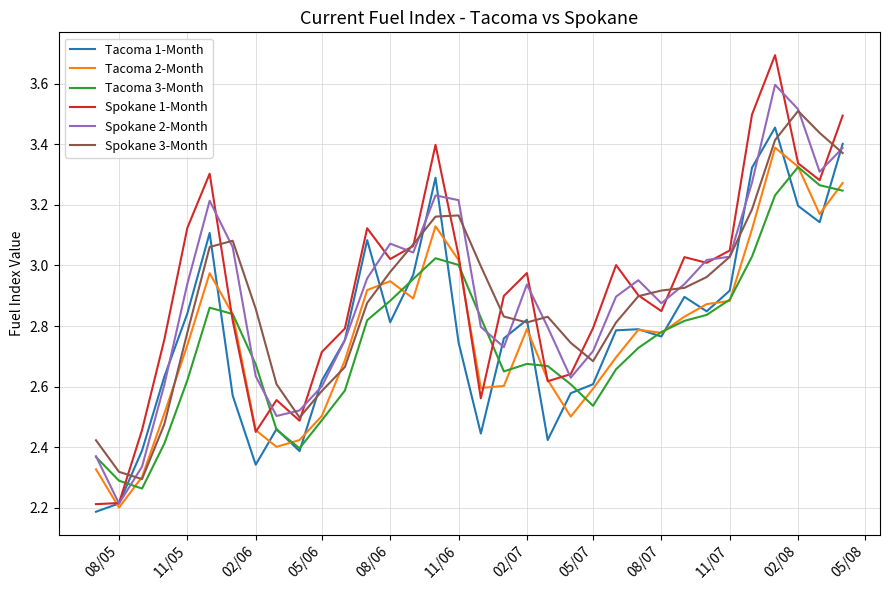

Which series has the widest spread of values?

Spokane 1-Month